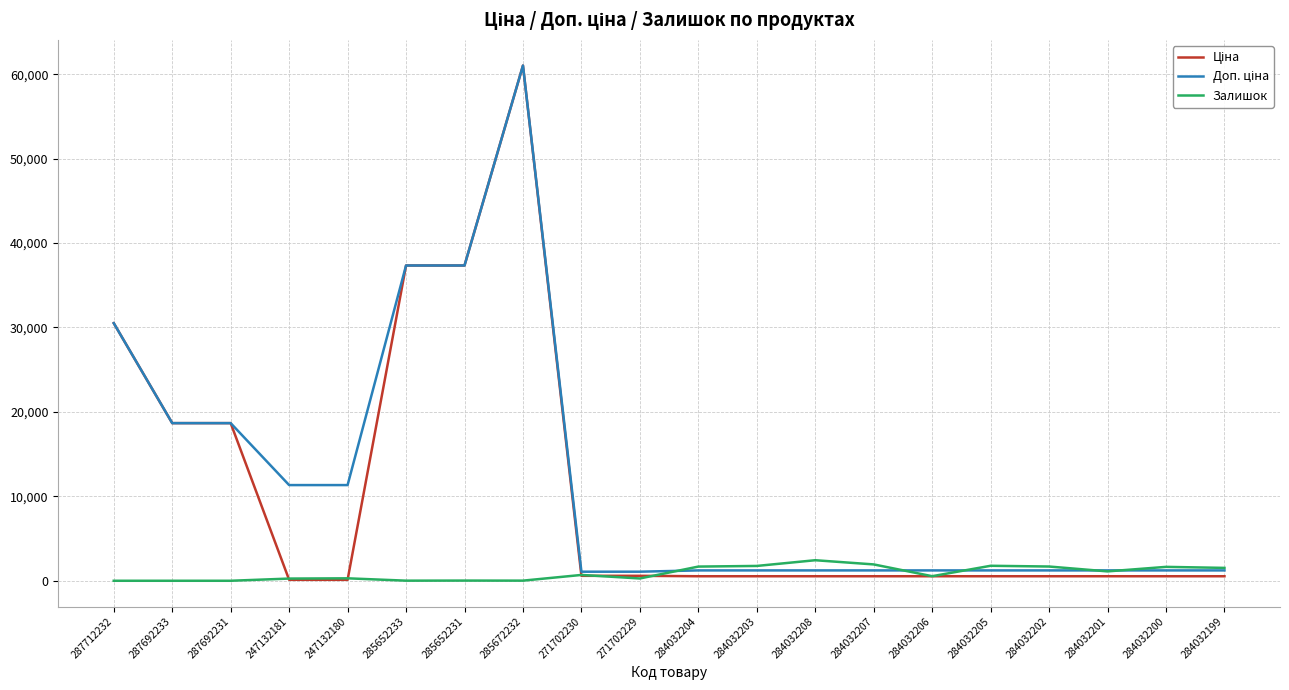

At which category is the sum across all series the highest?

285672232